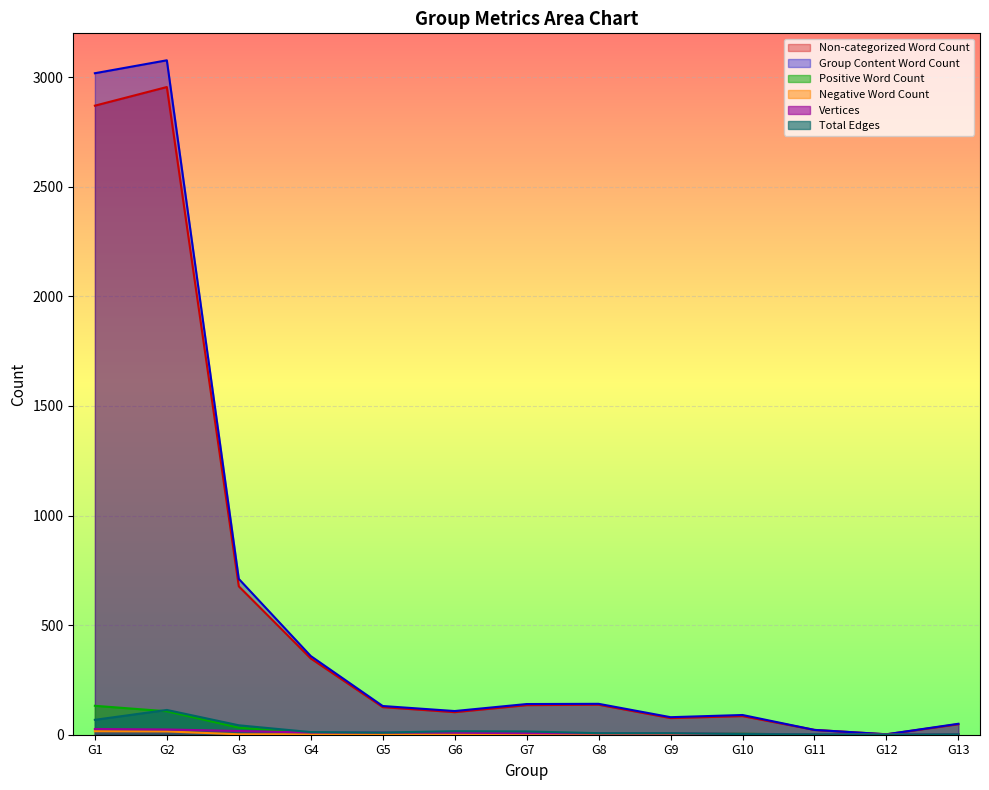

Reading left to right, list all the values displayed in this chart.

Non-categorized Word Count: G1=2870	G2=2955	G3=677	G4=348	G5=126	G6=103	G7=135	G8=137	G9=76	G10=85	G11=22	G12=2	G13=48
Group Content Word Count: G1=3018	G2=3077	G3=711	G4=359	G5=131	G6=108	G7=140	G8=141	G9=80	G10=90	G11=22	G12=2	G13=50
Positive Word Count: G1=132	G2=107	G3=32	G4=9	G5=5	G6=3	G7=2	G8=3	G9=4	G10=5	G11=0	G12=0	G13=2
Negative Word Count: G1=16	G2=15	G3=2	G4=2	G5=0	G6=2	G7=3	G8=1	G9=0	G10=0	G11=0	G12=0	G13=0
Vertices: G1=26	G2=24	G3=17	G4=10	G5=10	G6=9	G7=7	G8=6	G9=6	G10=4	G11=2	G12=2	G13=2
Total Edges: G1=68	G2=113	G3=43	G4=12	G5=10	G6=16	G7=15	G8=7	G9=7	G10=3	G11=2	G12=1	G13=2